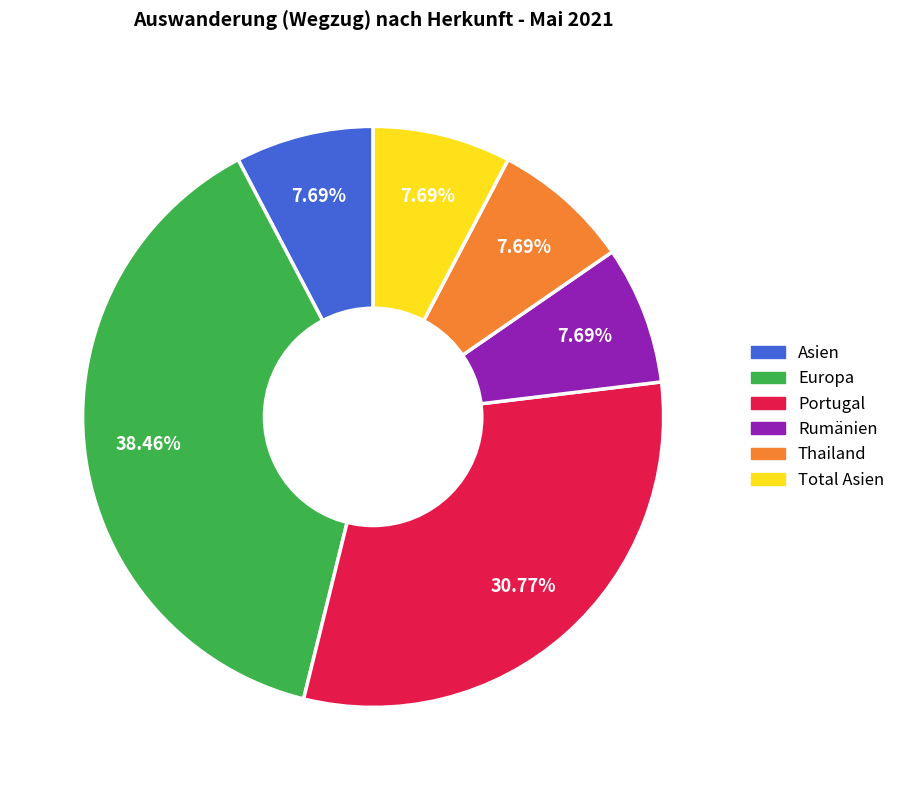

How many segments does this pie chart have?

6